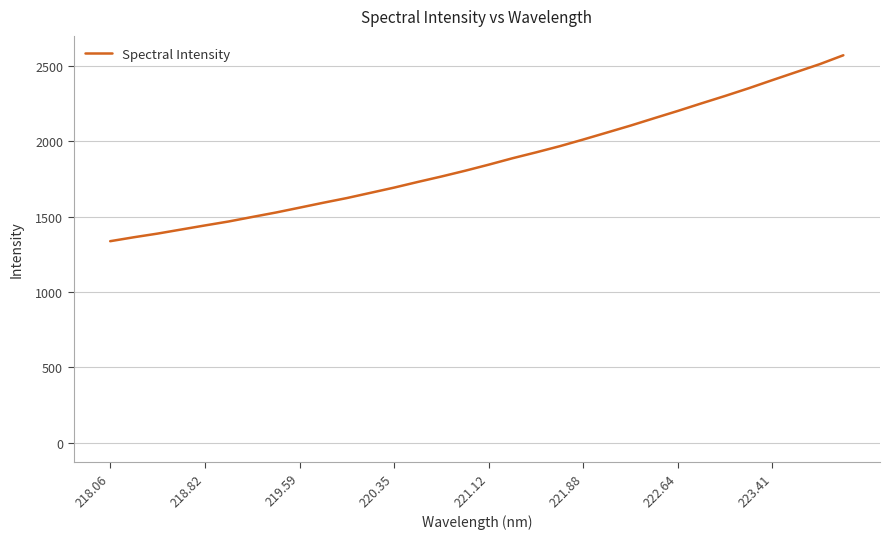

What is the smallest value displayed?

1337.2